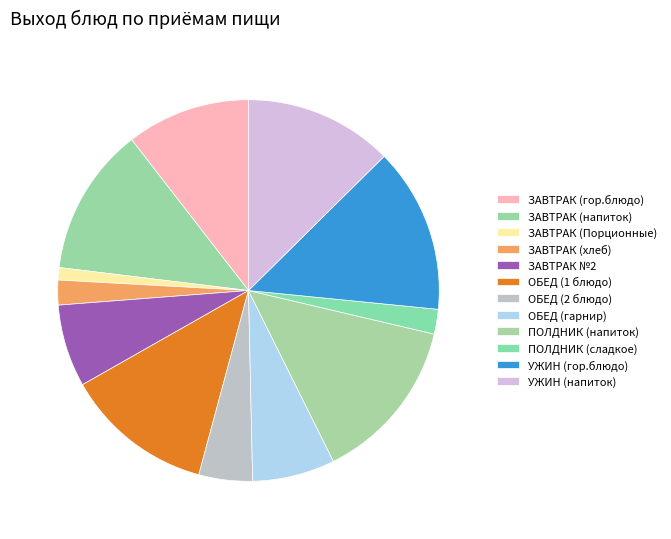

Which slice is the largest?

ПОЛДНИК (напиток)